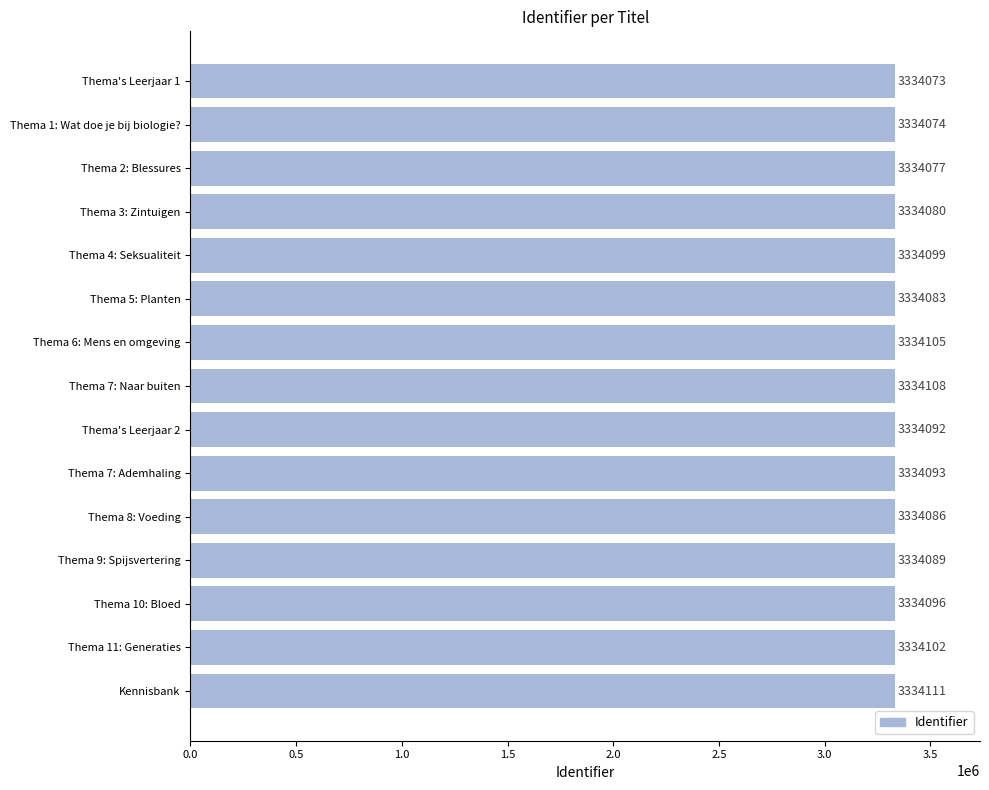

What is the label of the 5th bar from the bottom?

Thema 8: Voeding